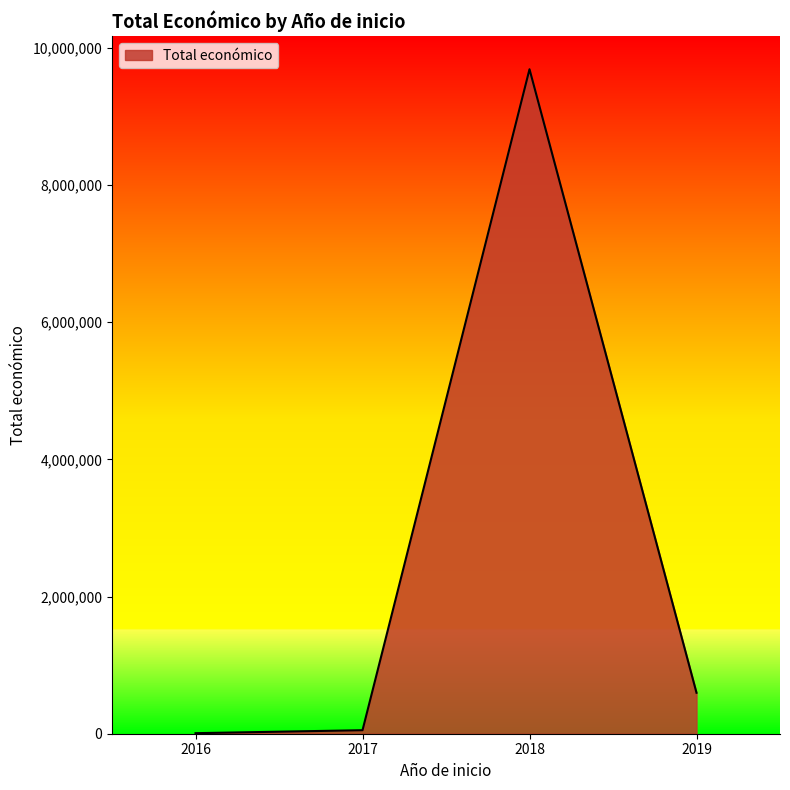

How many categories are shown in the chart?

4